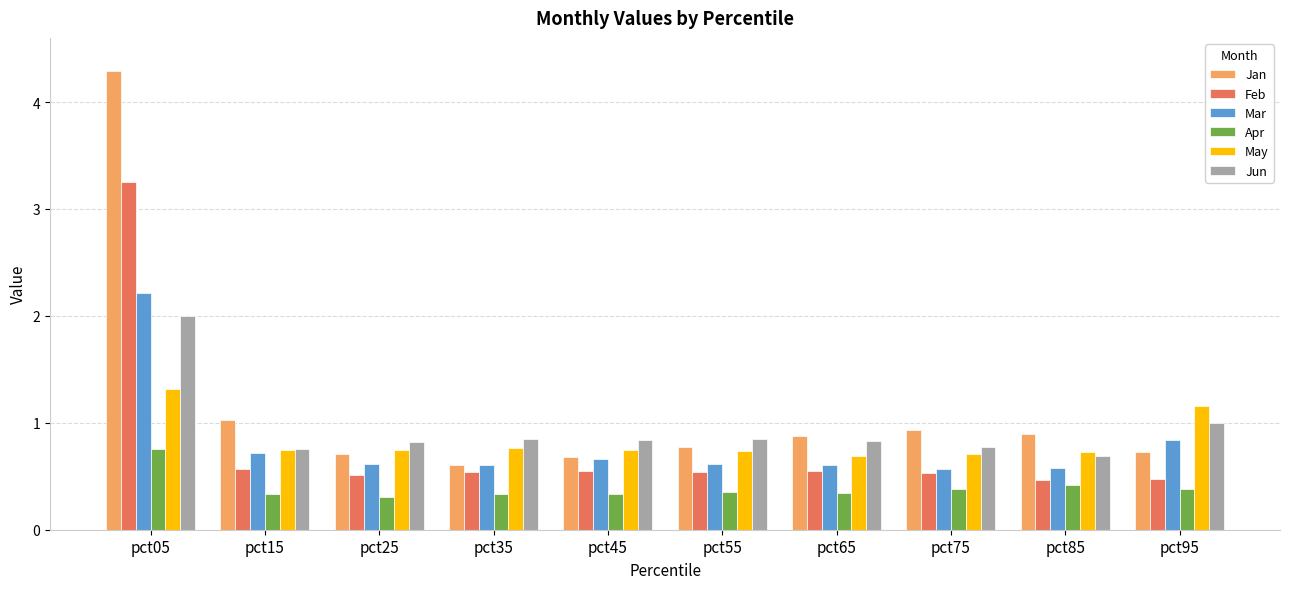

Which series has the widest spread of values?

Jan